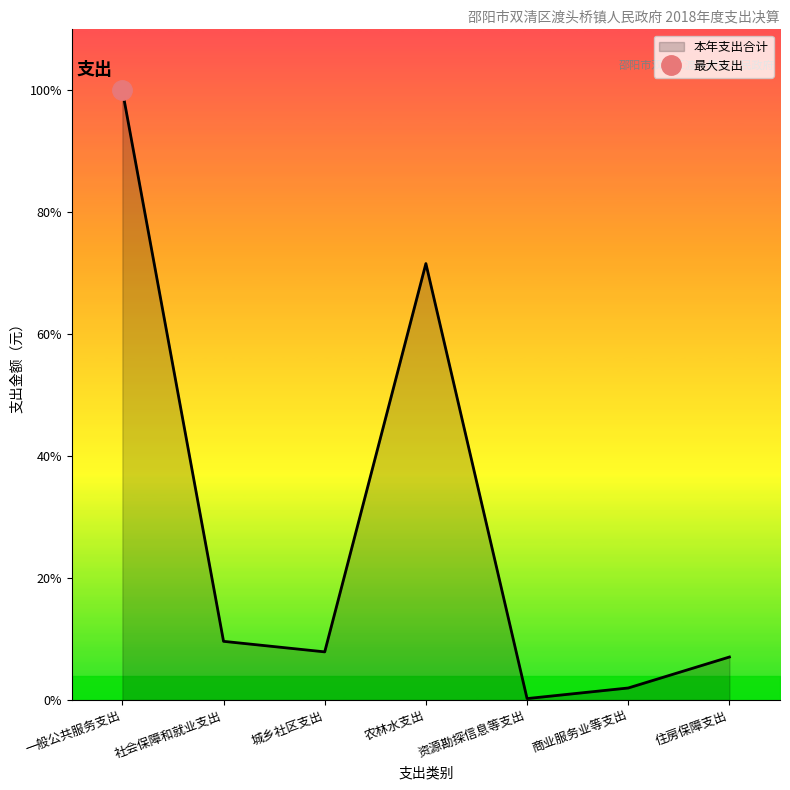

Between 一般公共服务支出 and 资源勘探信息等支出, which is larger?

一般公共服务支出